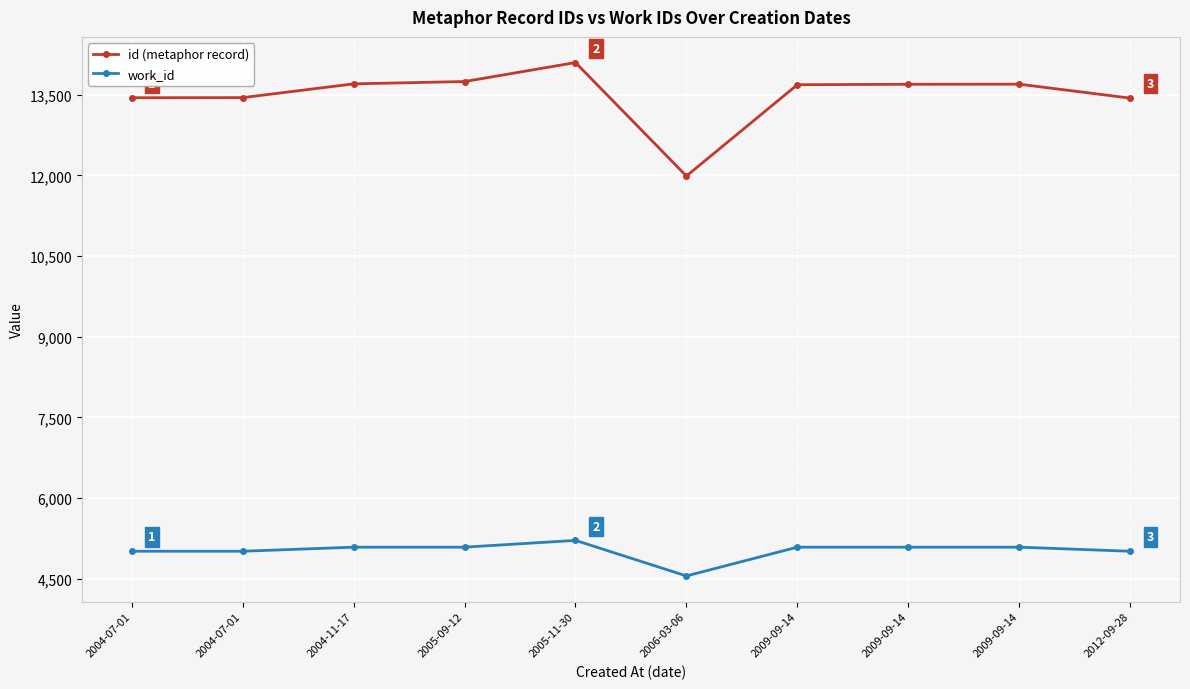

At which label does id (metaphor record) first exceed 13695?

2004-11-17